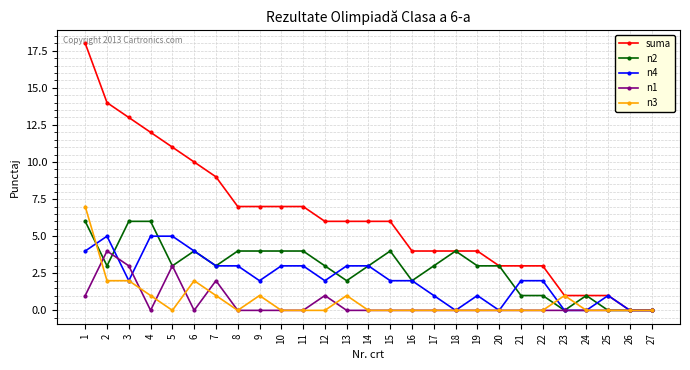

What is the average value of the n2 series?

3